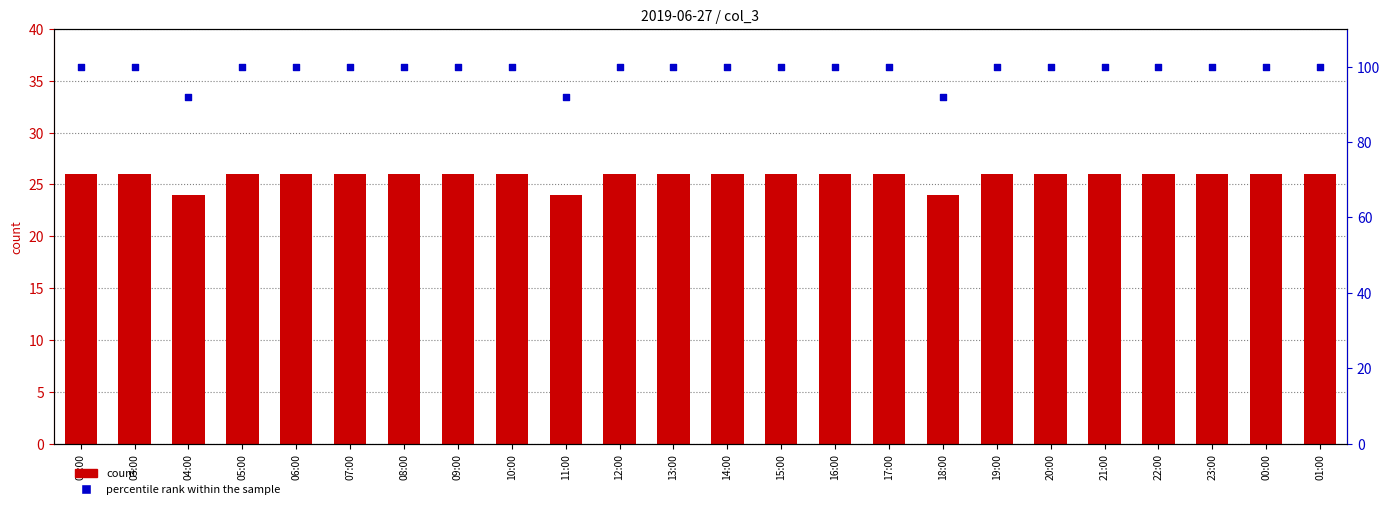

What is the total value across all series at 06:00?

126